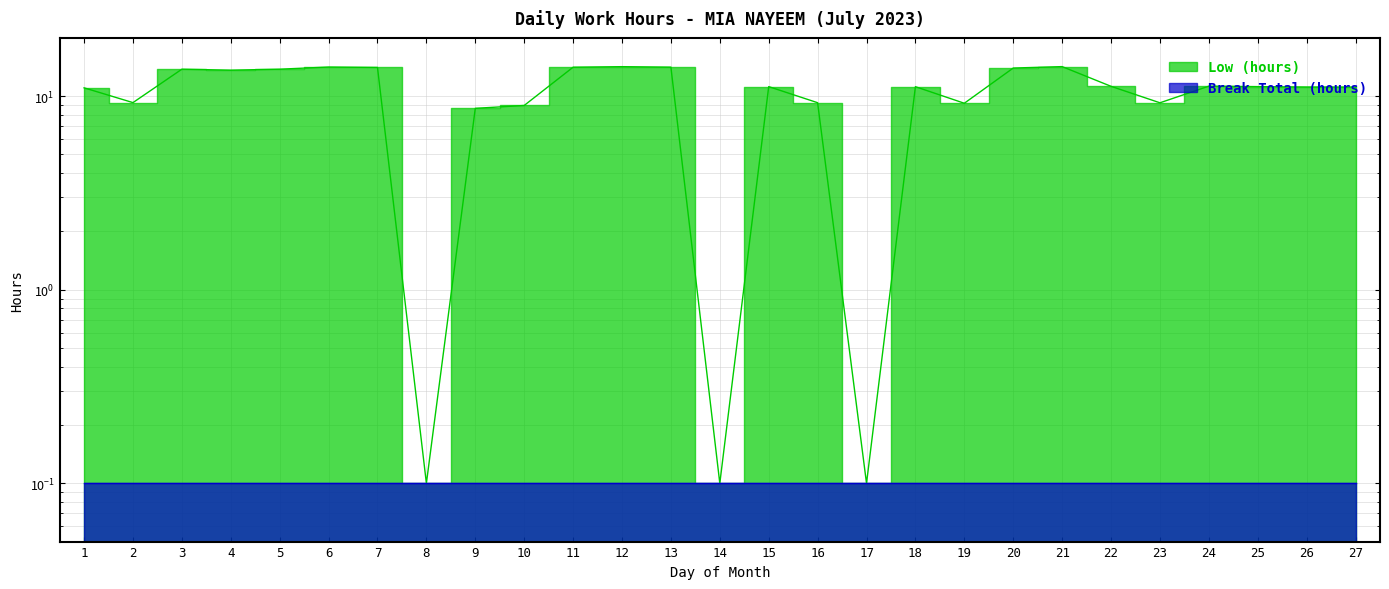

Where is the data nearest to the value 7?

9